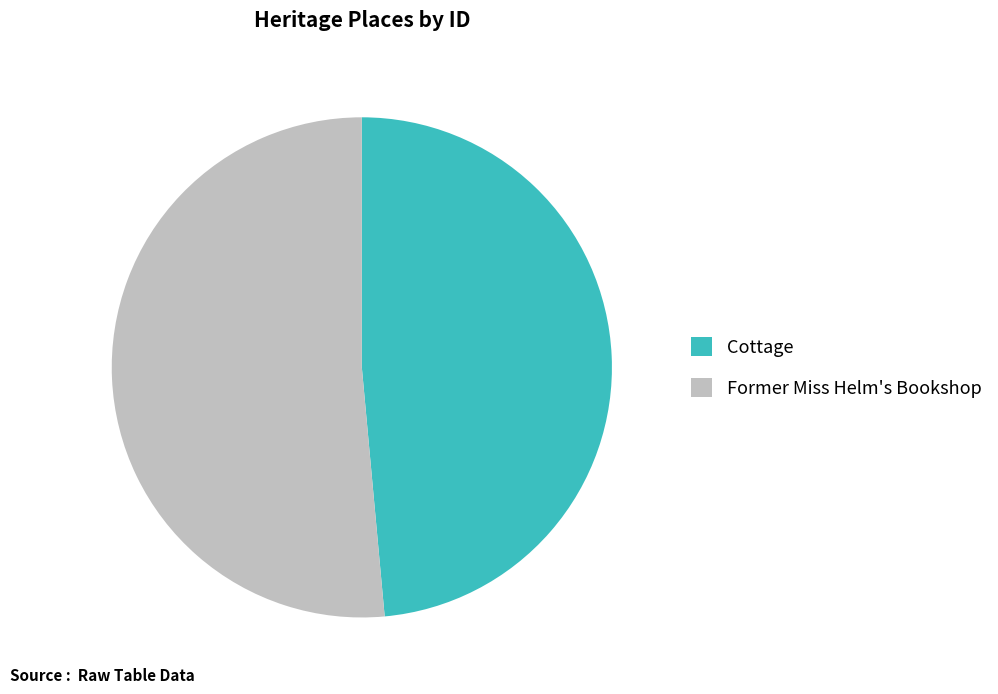

The Former Miss Helm's Bookshop slice represents 51% of the pie. True or false?

True